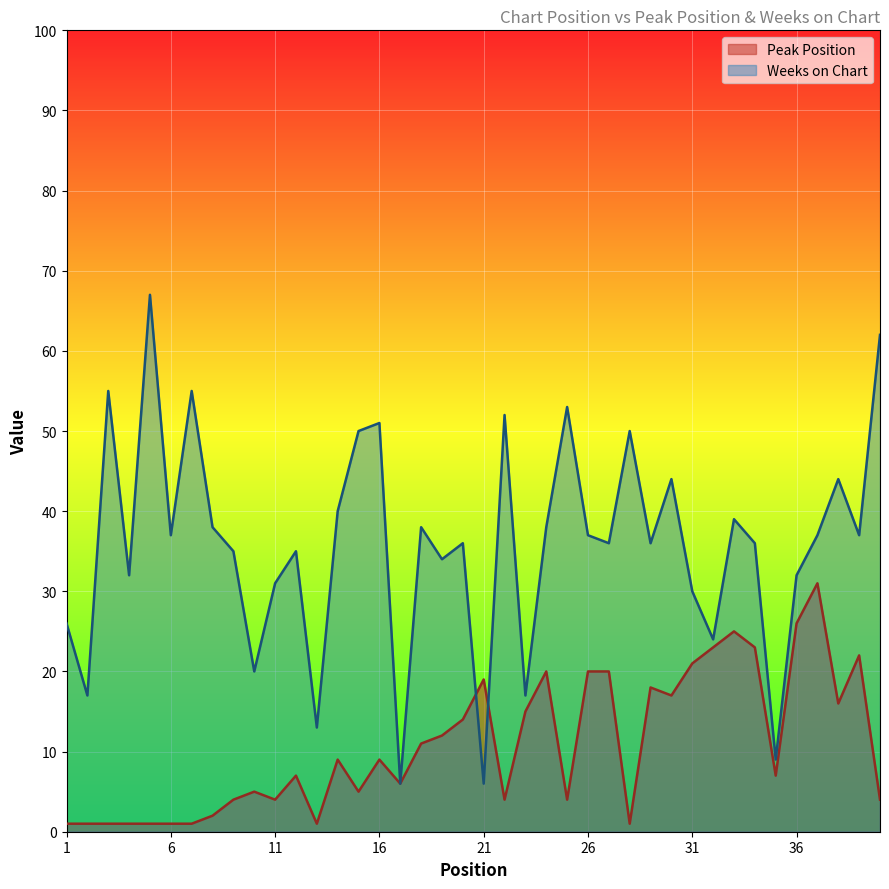

What is the highest value of the Weeks on Chart series?

67